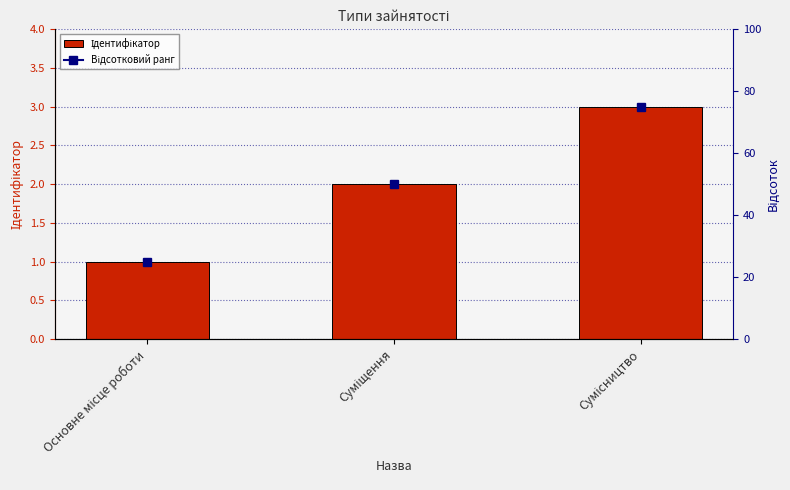

Which category has the lowest value across all series?

Основне місце роботи